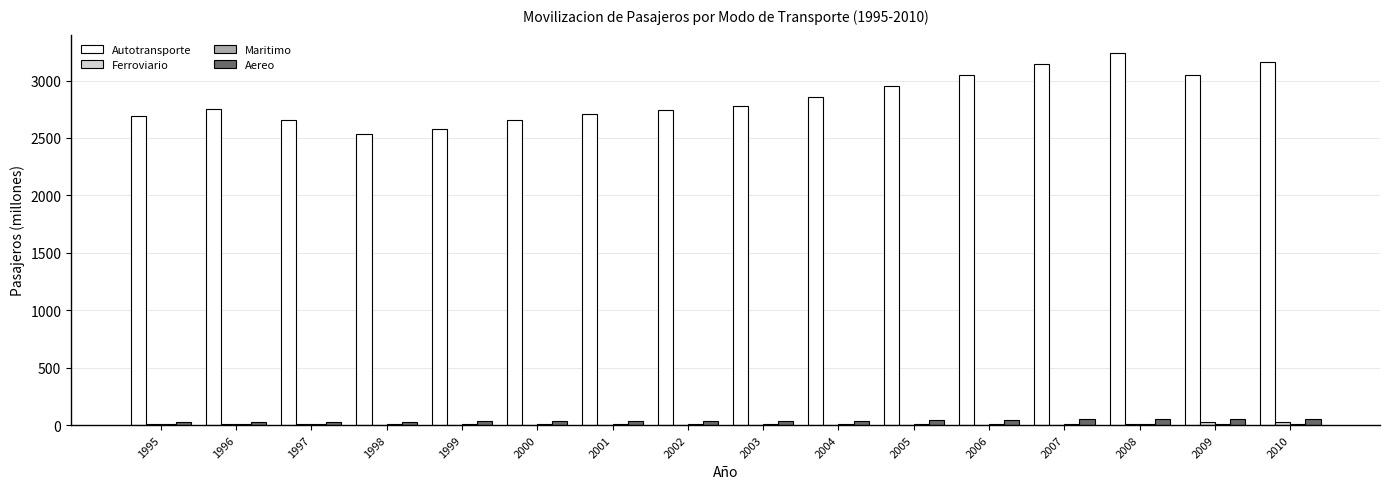

At which category does the chart reach its peak across all series?

2008